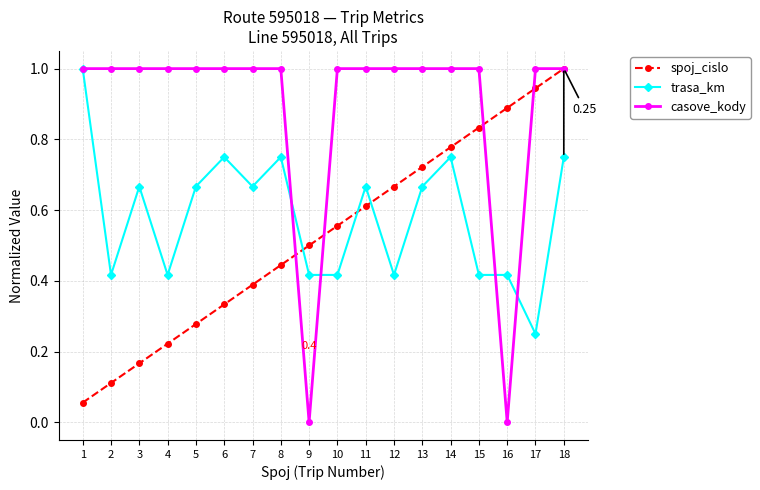

Which series has the largest range (max minus min)?

casove_kody